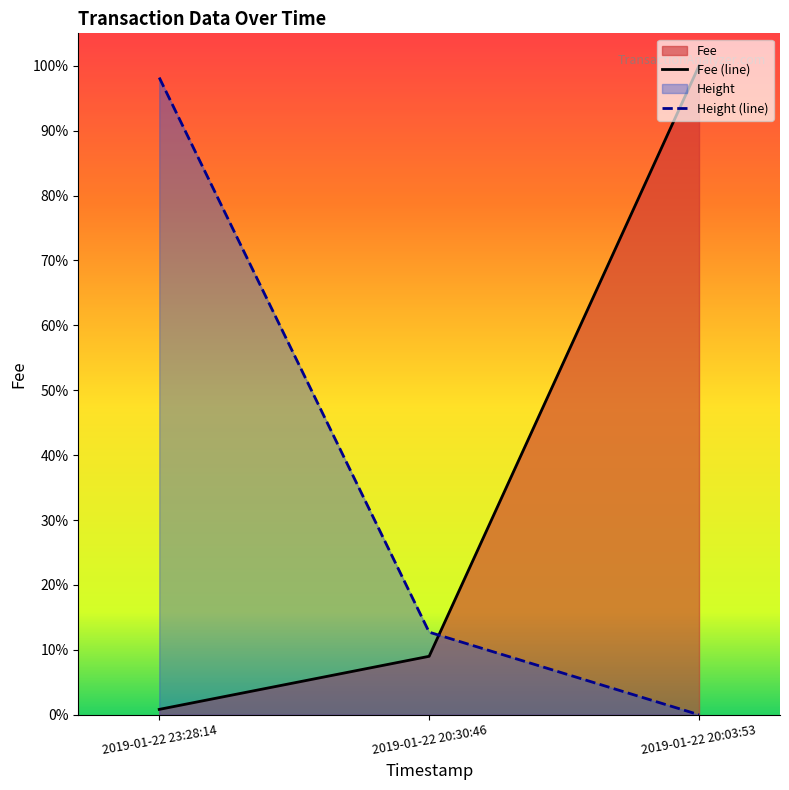

What is the total value across all series at 2019-01-22 20:03:53?

1.0